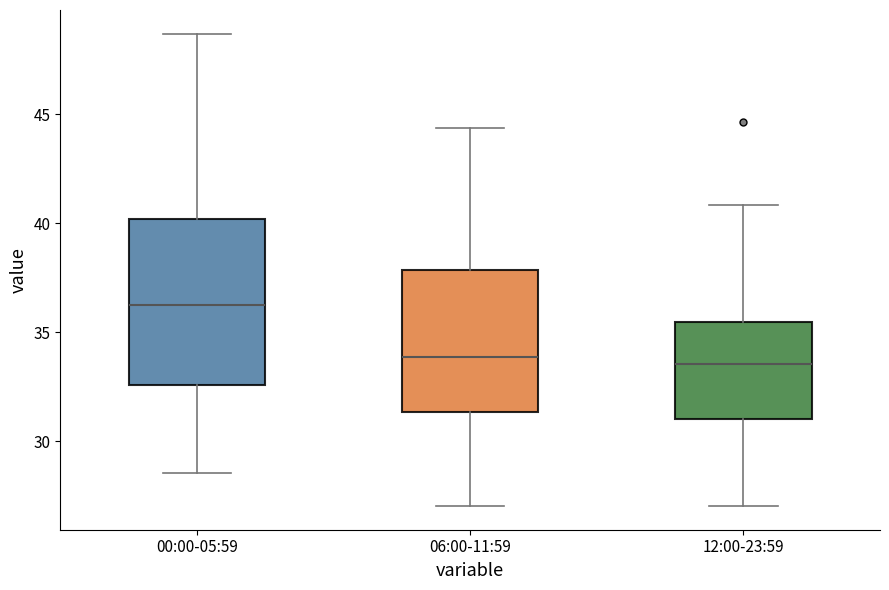

Which box is the tallest, from its lower edge to its upper edge?

00:00-05:59